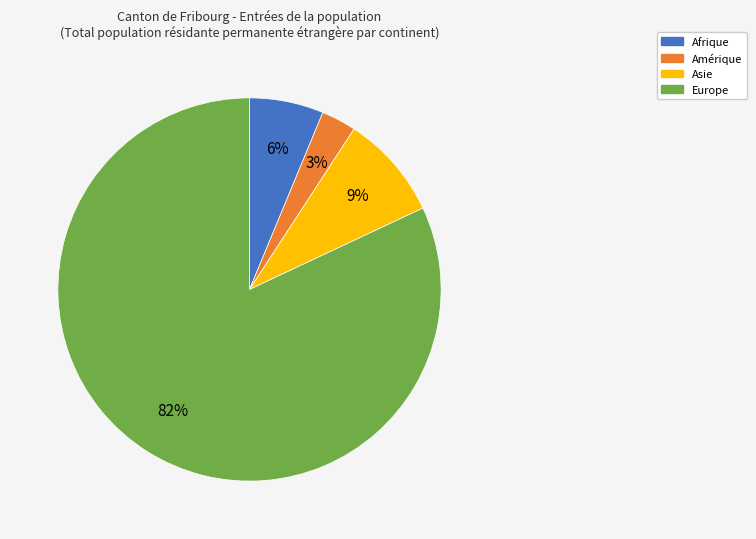

Which has a higher value, Asie or Europe?

Europe